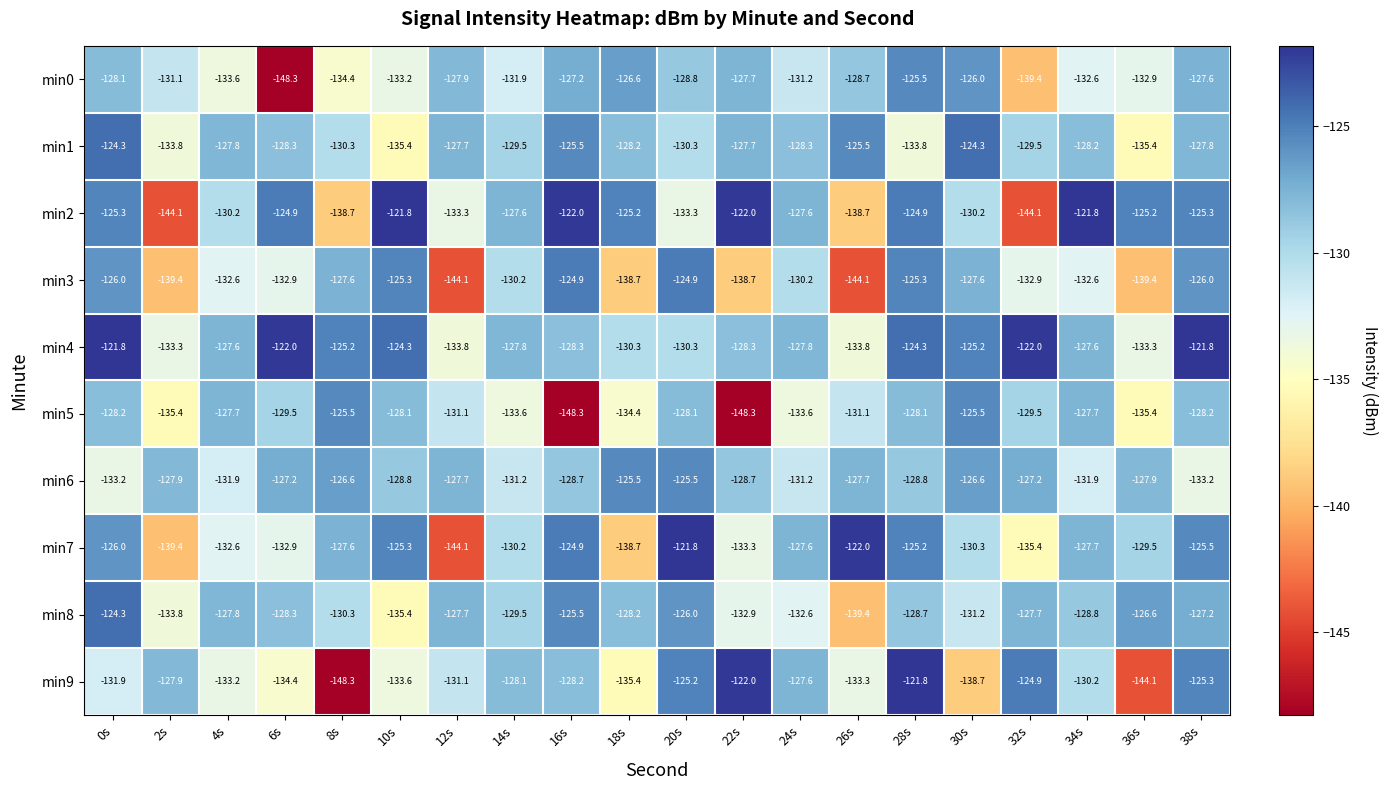

Count the number of categories in the chart.

20